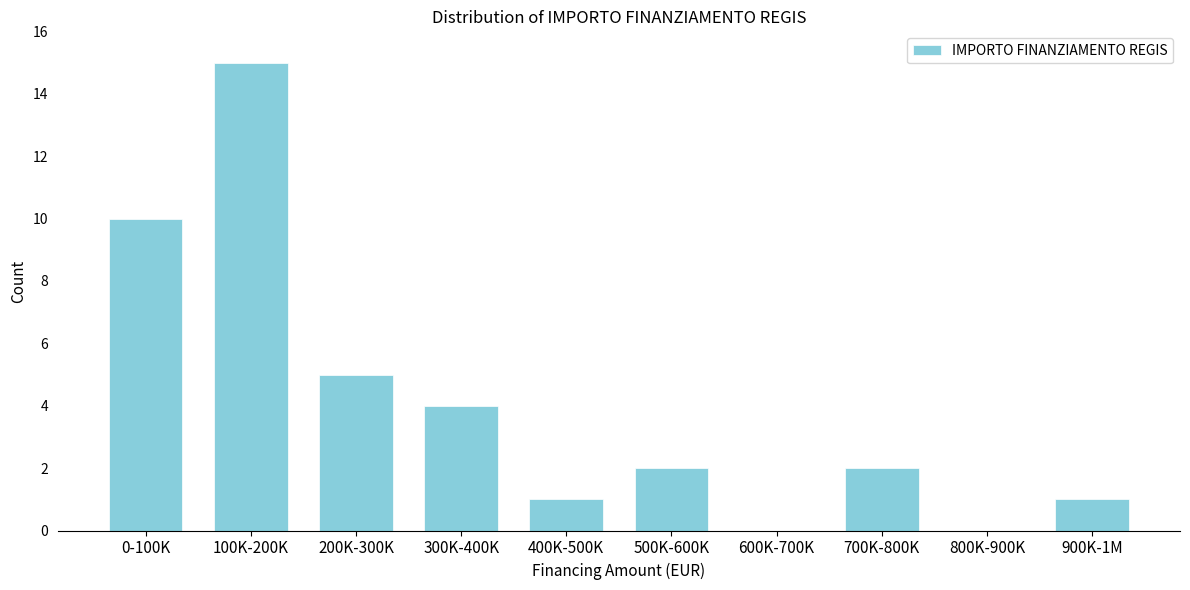

Reading right to left, extract all data points from this chart.

900K-1M=1	800K-900K=0	700K-800K=2	600K-700K=0	500K-600K=2	400K-500K=1	300K-400K=4	200K-300K=5	100K-200K=15	0-100K=10